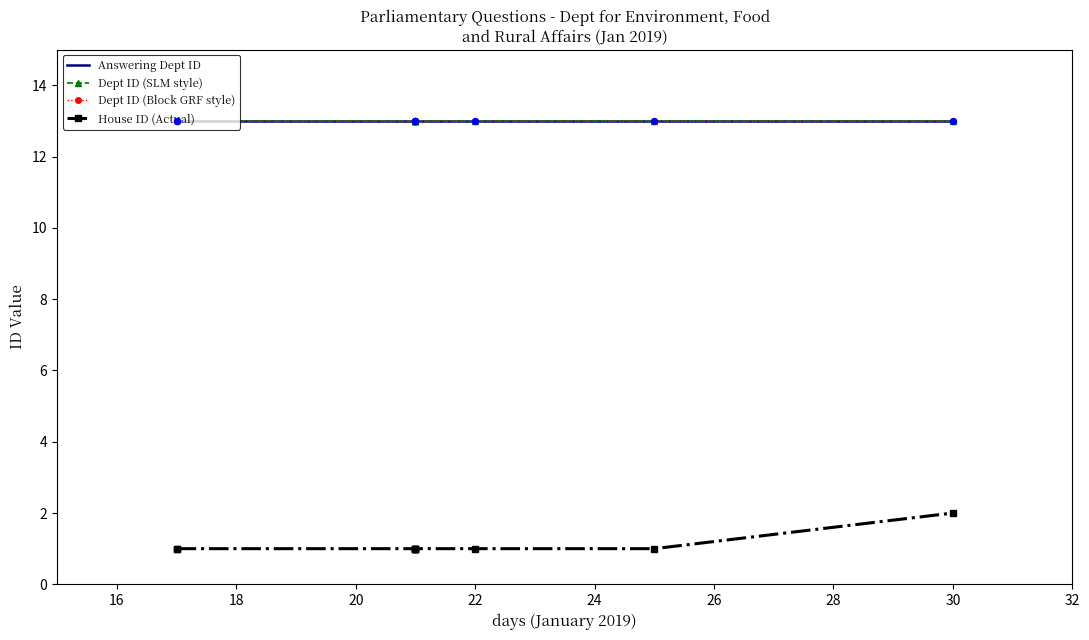

What is the total value across all series at 20?

40